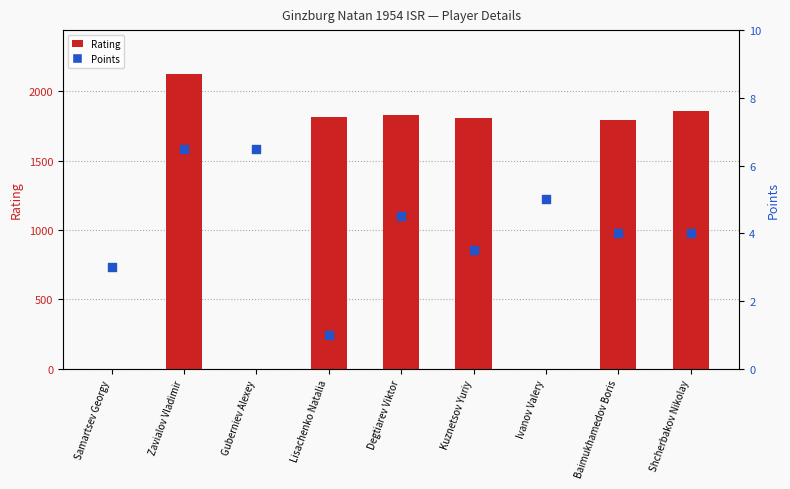

What are all the series names shown in the legend?

Rating, Points